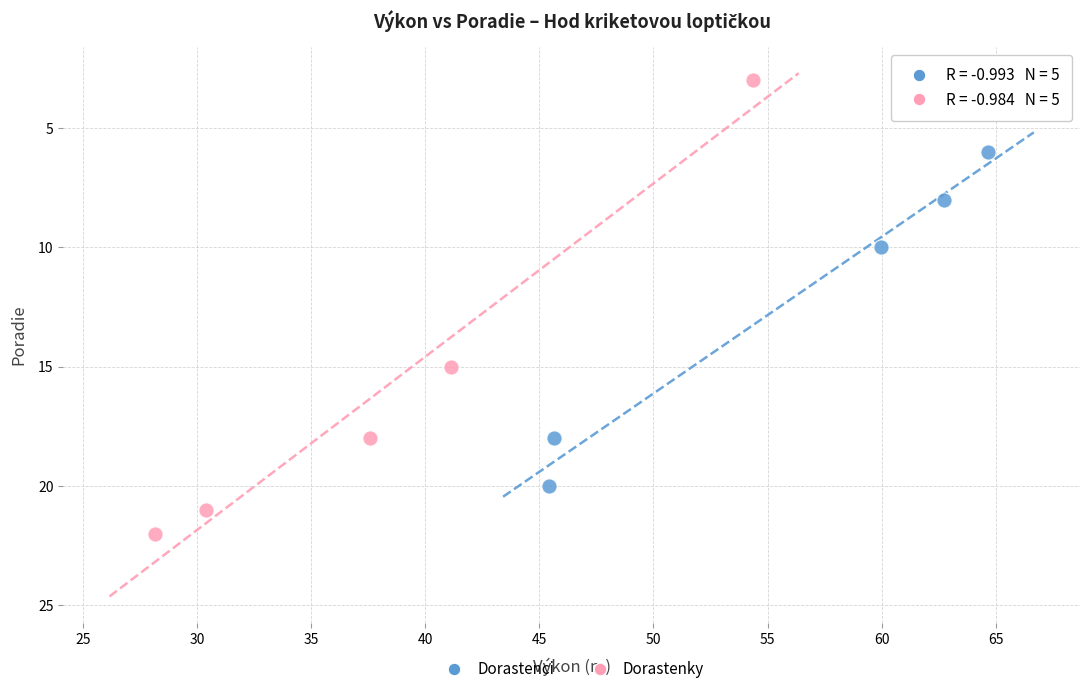

Which series has the widest spread of Y values?

Dorastenky